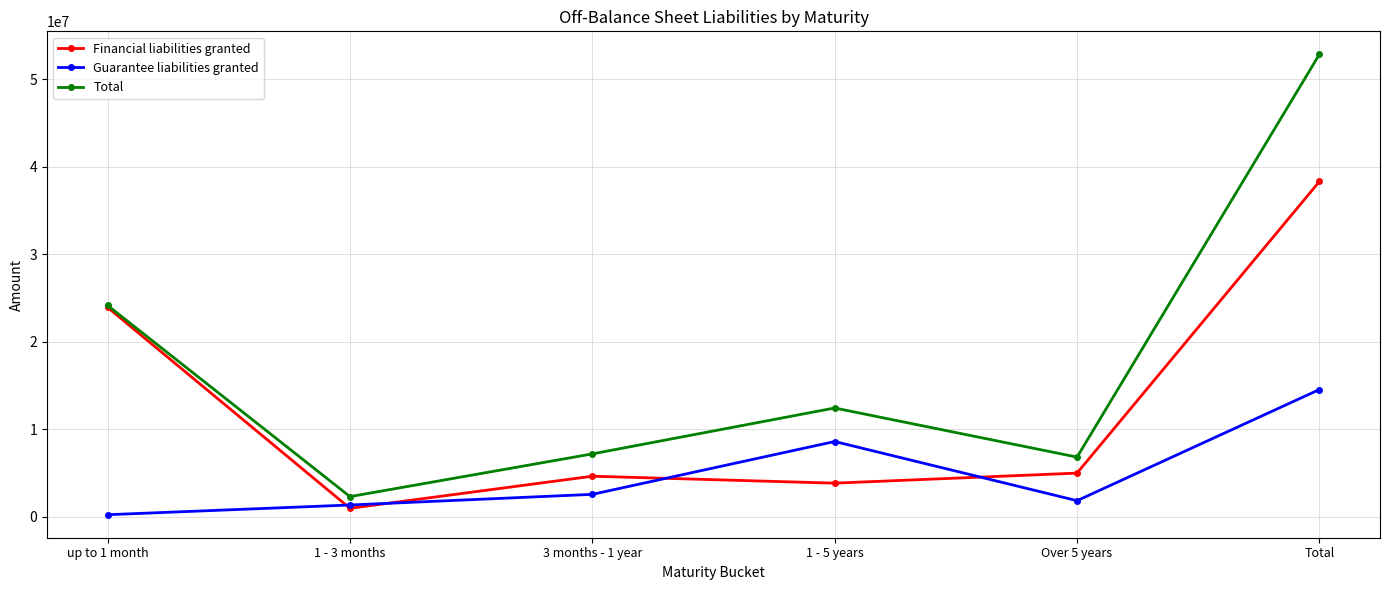

How many interior local valleys does the Financial liabilities granted series have?

2